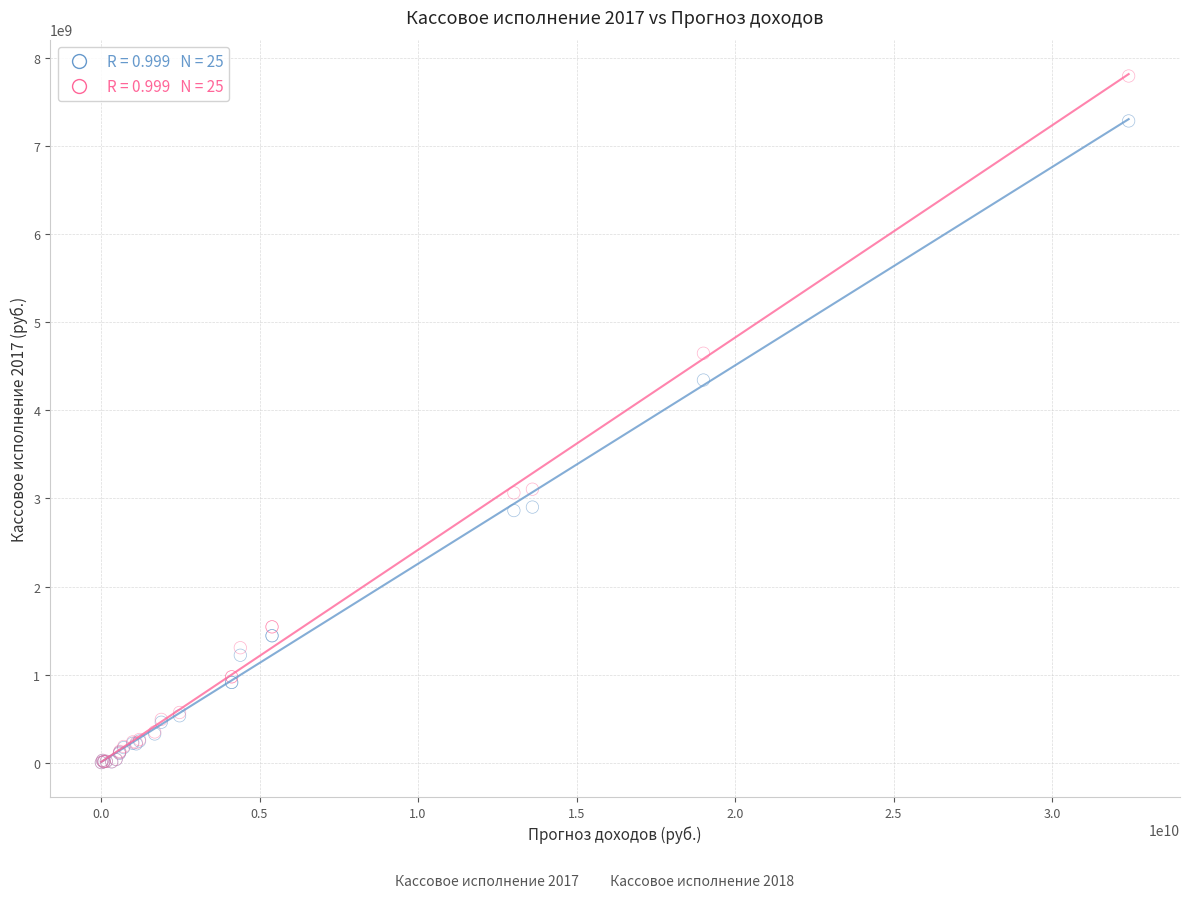

Across all series, what Y value is closest to 3898835086?

4344424317.6